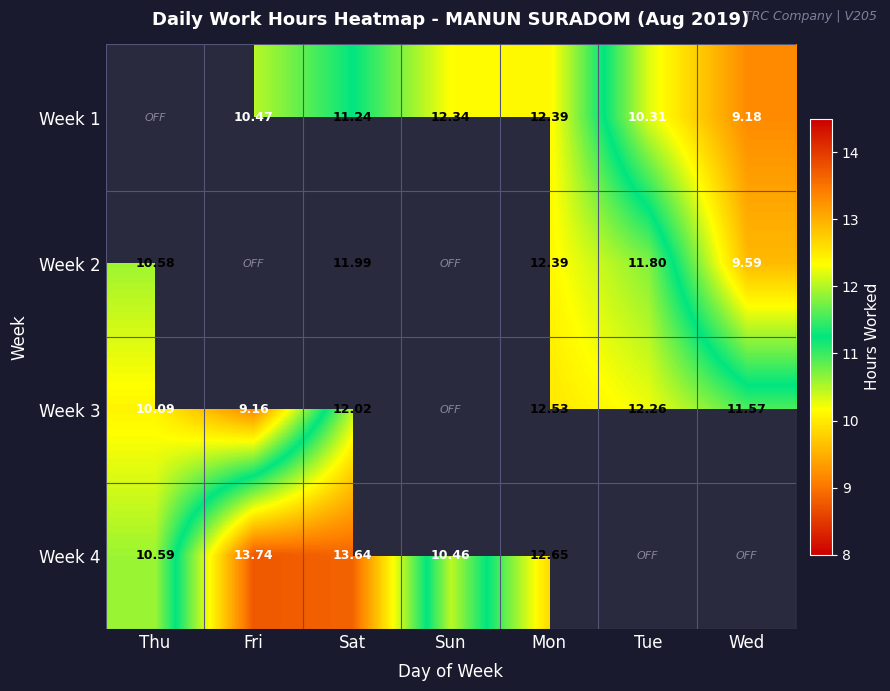

Which label corresponds to the smallest value in the chart?

Fri